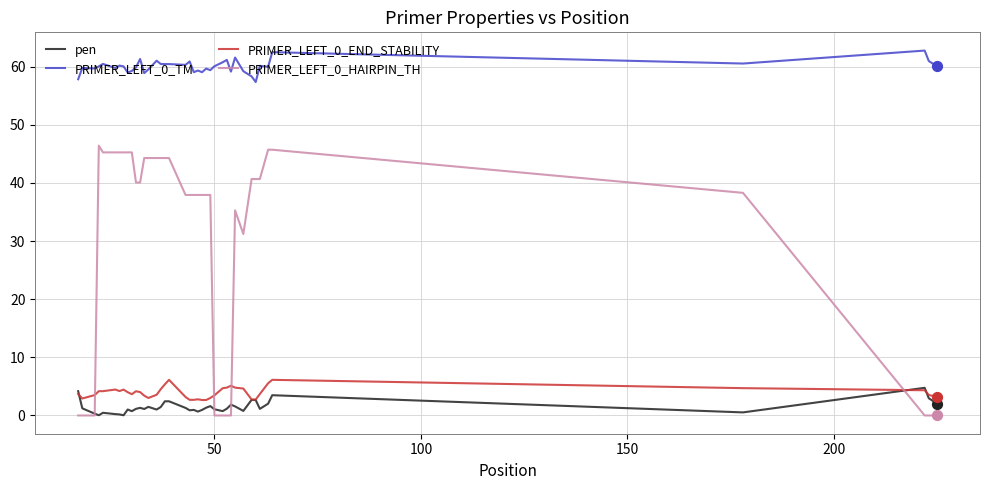

At how many categories does at least one series exceed 14?

40